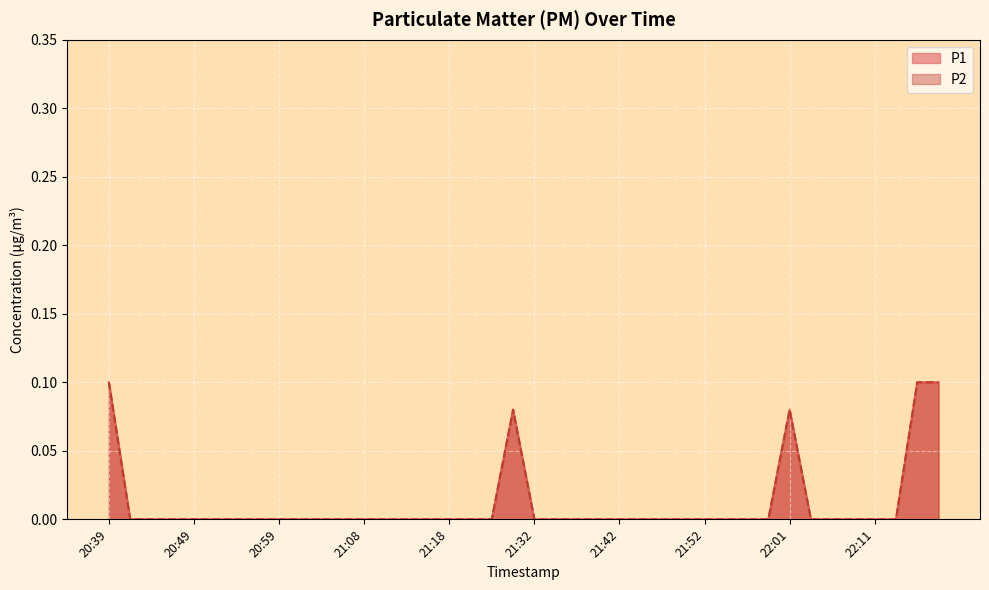

How many lines are shown in the chart?

2